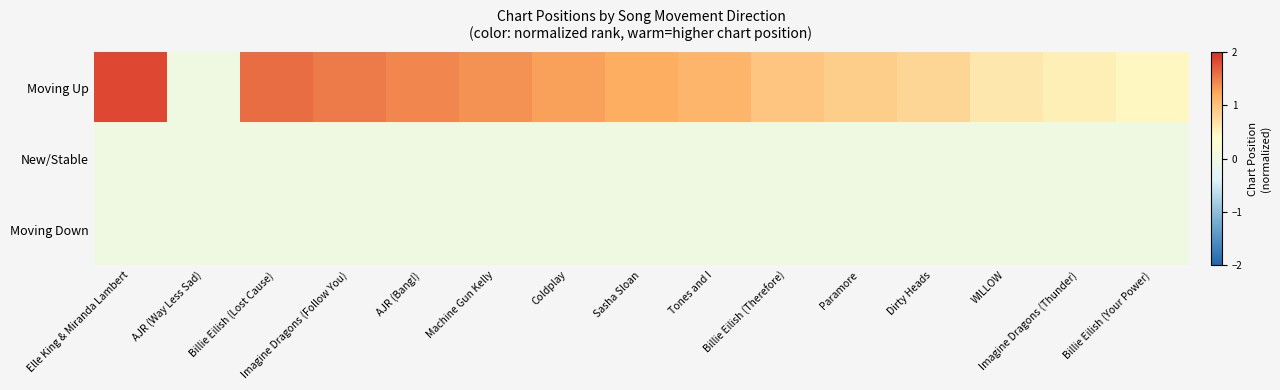

Reading right to left, list all the values displayed in this chart.

Moving Up: Billie Eilish (Your Power)=0.5	Imagine Dragons (Thunder)=0.6	WILLOW=0.6	Dirty Heads=0.8	Paramore=0.9	Billie Eilish (Therefore)=1.0	Tones and I=1.1	Sasha Sloan=1.2	Coldplay=1.3	Machine Gun Kelly=1.4	AJR (Bang!)=1.4	Imagine Dragons (Follow You)=1.5	Billie Eilish (Lost Cause)=1.6	AJR (Way Less Sad)=0.0	Elle King & Miranda Lambert=1.8
New/Stable: Billie Eilish (Your Power)=0.0	Imagine Dragons (Thunder)=0.0	WILLOW=0.0	Dirty Heads=0.0	Paramore=0.0	Billie Eilish (Therefore)=0.0	Tones and I=0.0	Sasha Sloan=0.0	Coldplay=0.0	Machine Gun Kelly=0.0	AJR (Bang!)=0.0	Imagine Dragons (Follow You)=0.0	Billie Eilish (Lost Cause)=0.0	AJR (Way Less Sad)=0.0	Elle King & Miranda Lambert=0.0
Moving Down: Billie Eilish (Your Power)=0.0	Imagine Dragons (Thunder)=0.0	WILLOW=0.0	Dirty Heads=0.0	Paramore=0.0	Billie Eilish (Therefore)=0.0	Tones and I=0.0	Sasha Sloan=0.0	Coldplay=0.0	Machine Gun Kelly=0.0	AJR (Bang!)=0.0	Imagine Dragons (Follow You)=0.0	Billie Eilish (Lost Cause)=0.0	AJR (Way Less Sad)=0.0	Elle King & Miranda Lambert=0.0